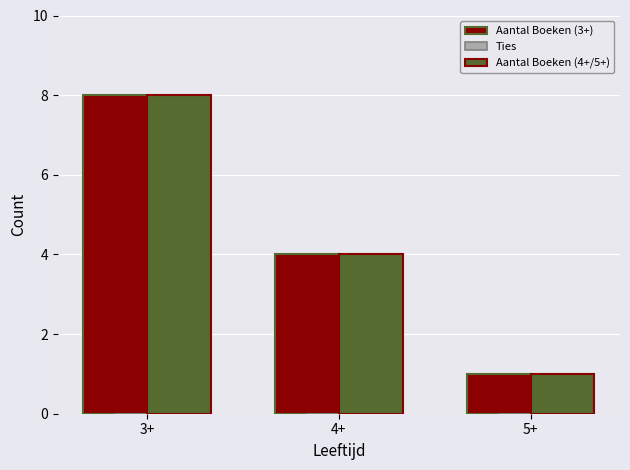

List the labels in order of Aantal Boeken (4+/5+) value, largest first.

3+, 4+, 5+